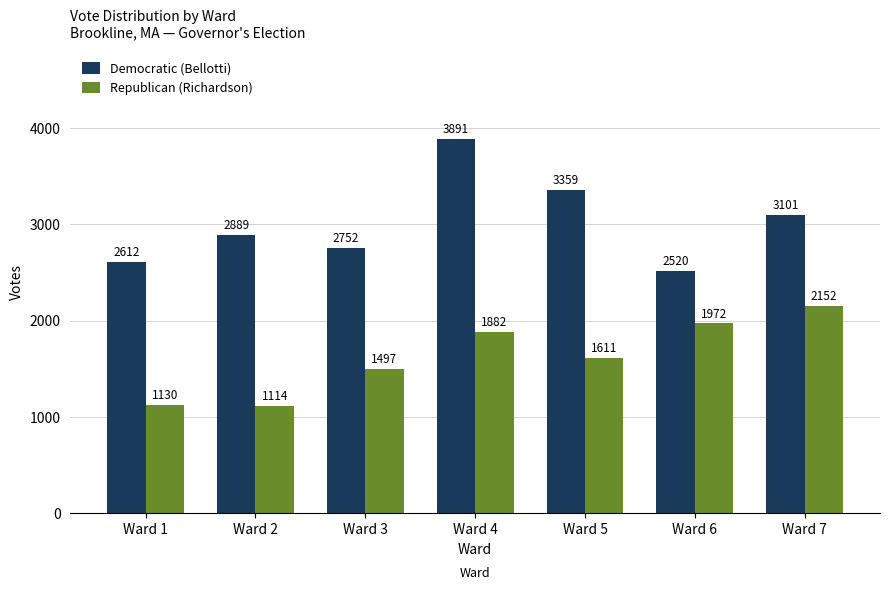

What is the smallest value displayed?

1114